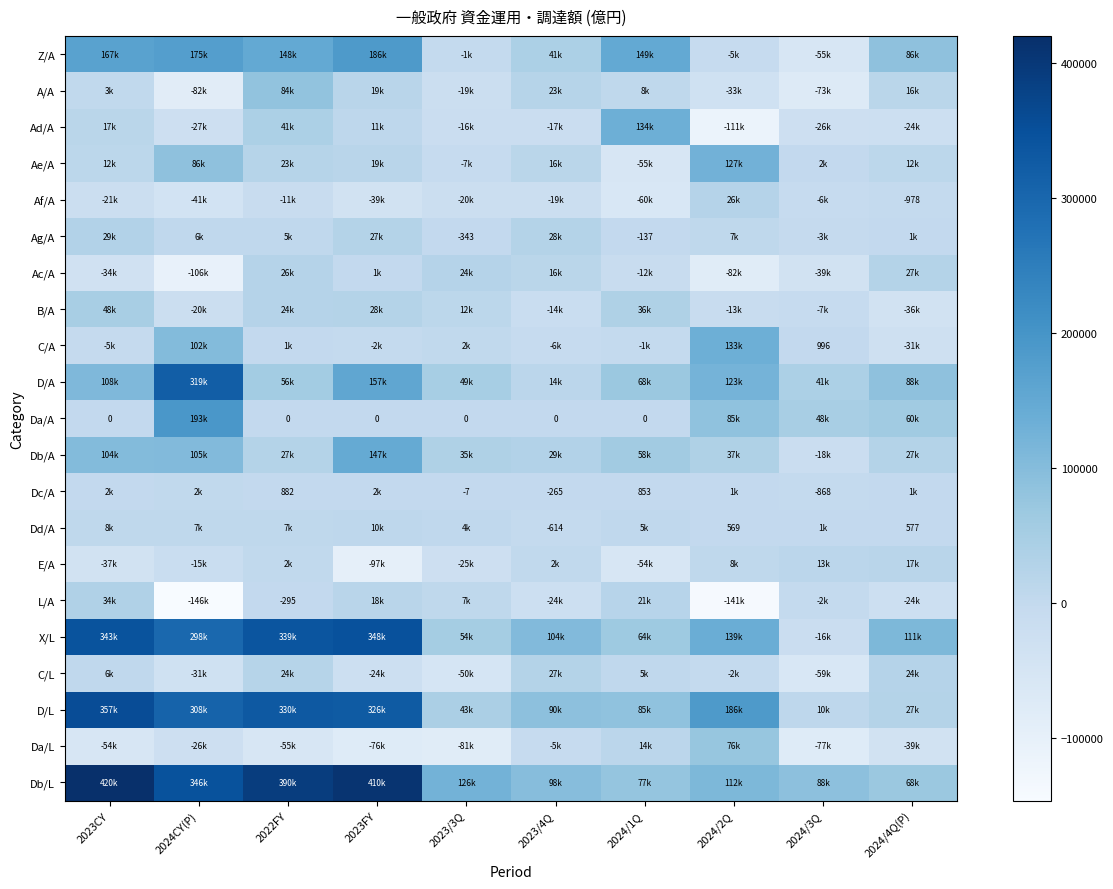

The Ac/A series shows -81773 at 2024/2Q. True or false?

True